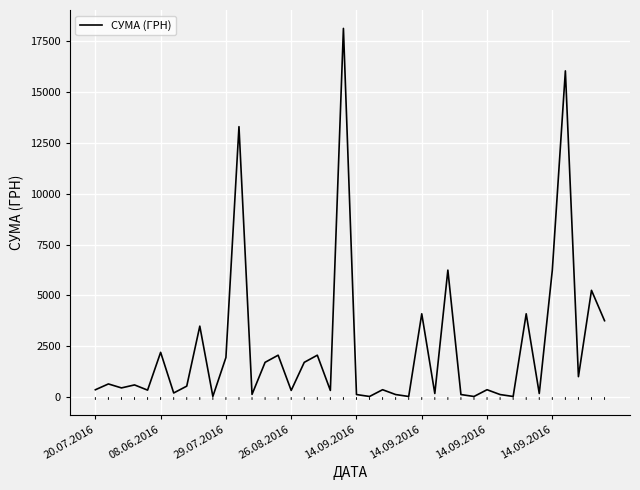

What is the difference between the maximum and minimum values?

18097.6